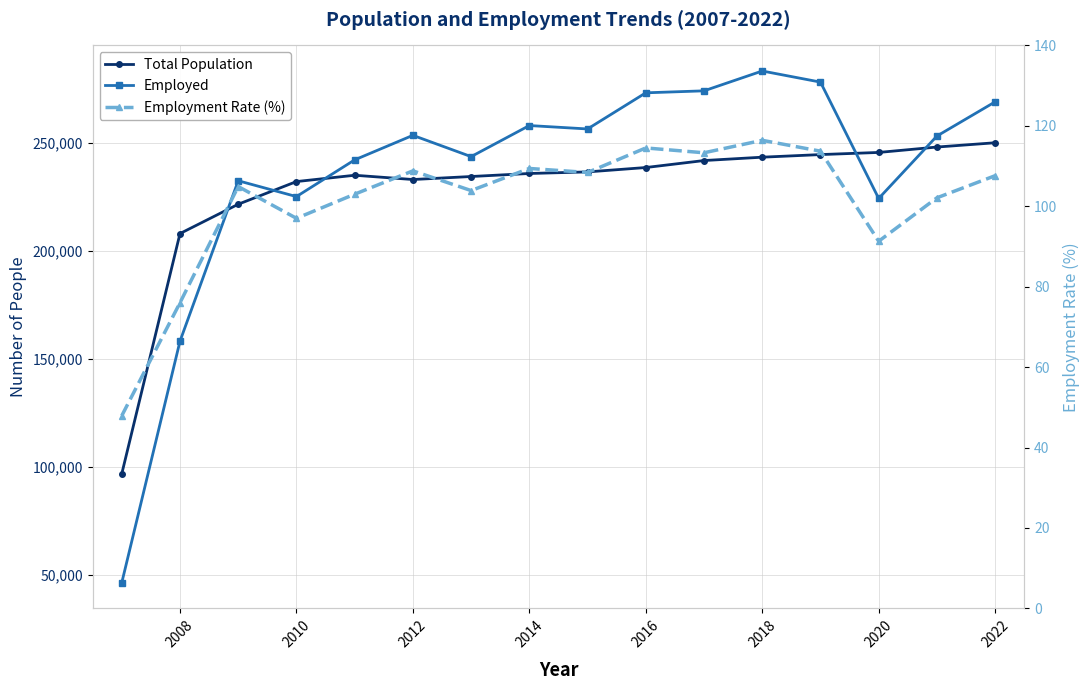

What is the sum of all Employed values?

3772952.0